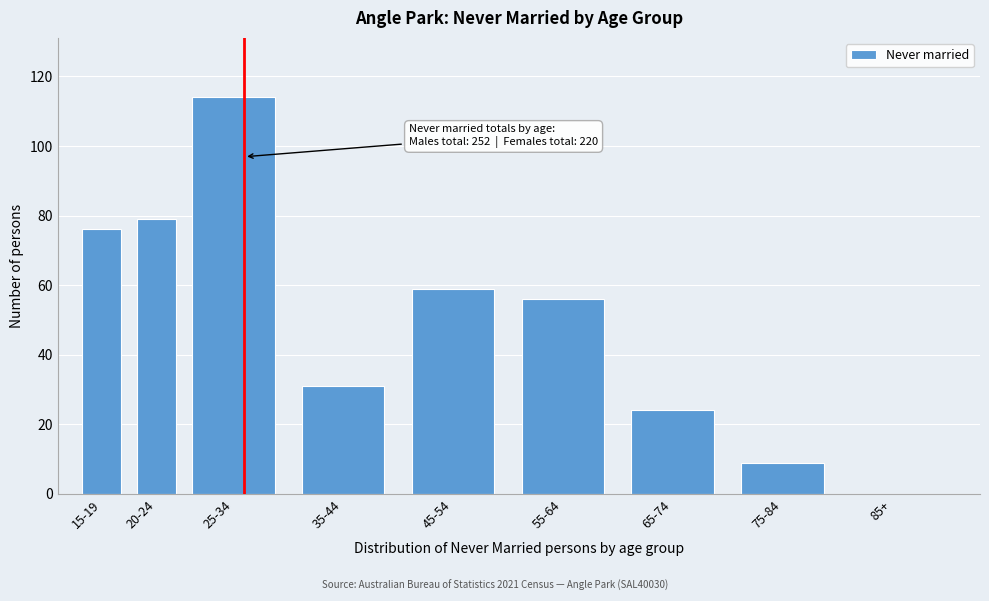

Reading right to left, list all the values displayed in this chart.

85+=0	75-84=9	65-74=24	55-64=56	45-54=59	35-44=31	25-34=114	20-24=79	15-19=76